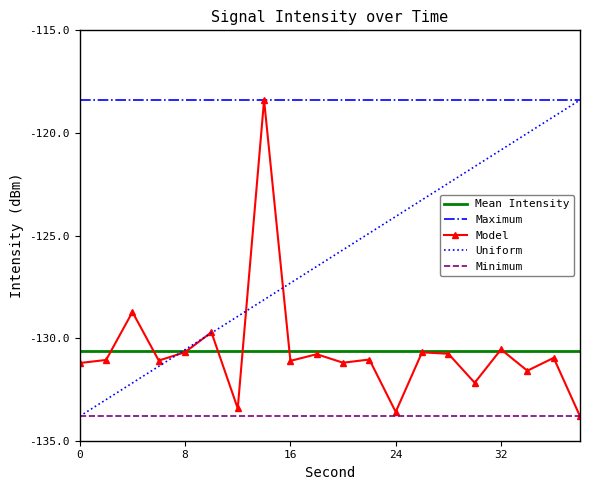

How many intersections are there between second and intensity(dBm)?

5